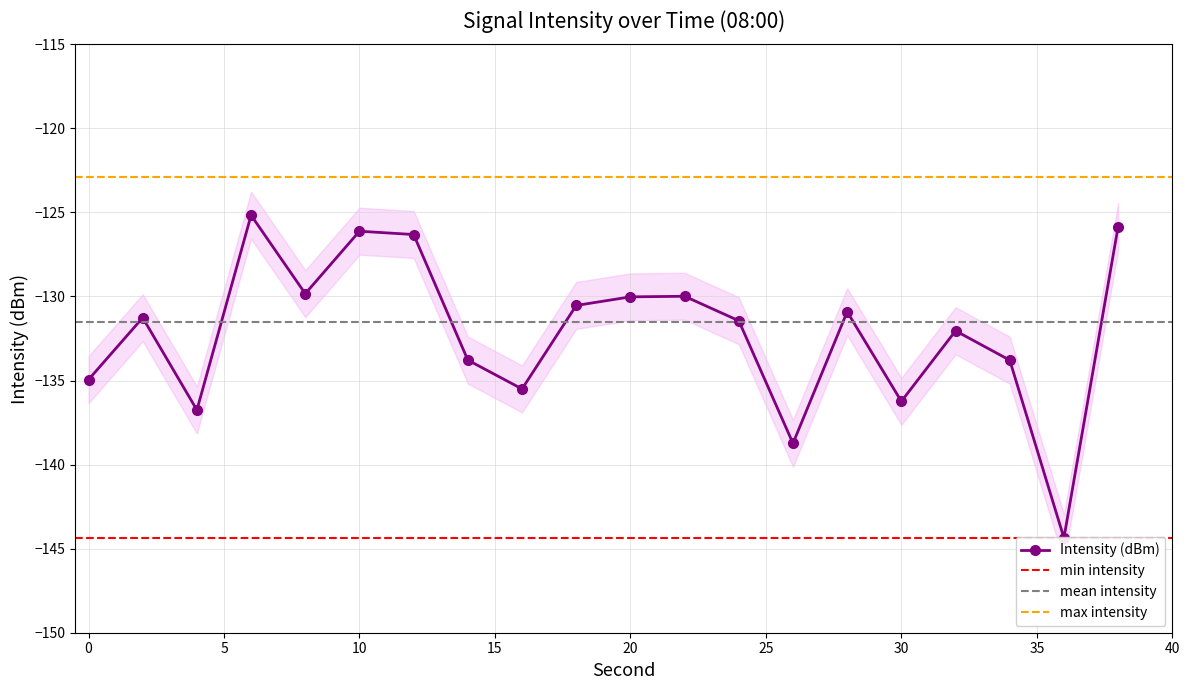

Is it true that the value at 38 is -125.8?

True